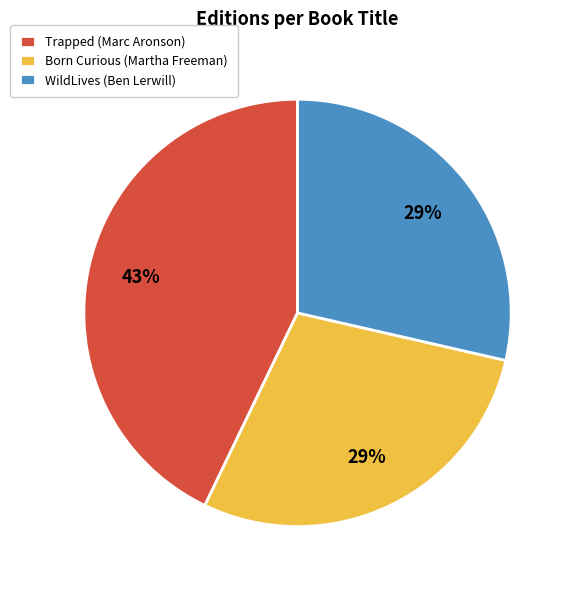

Is there a majority slice in this chart?

No